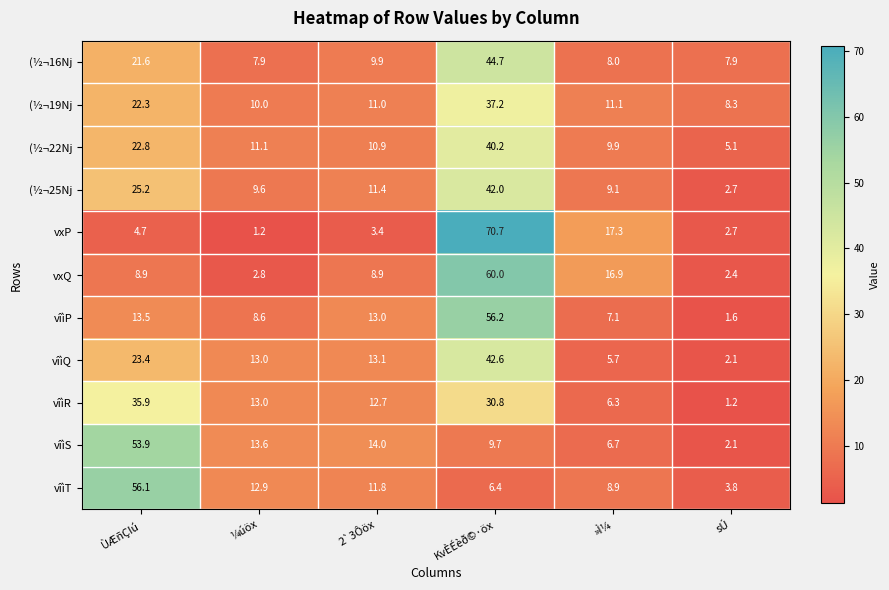

List the labels in order of (½¬19Nj value, largest first.

KvÈÉèð©·öx, ÙÆñÇIú, »Ì¼, 2`3Ôöx, ¼úöx, sÚ